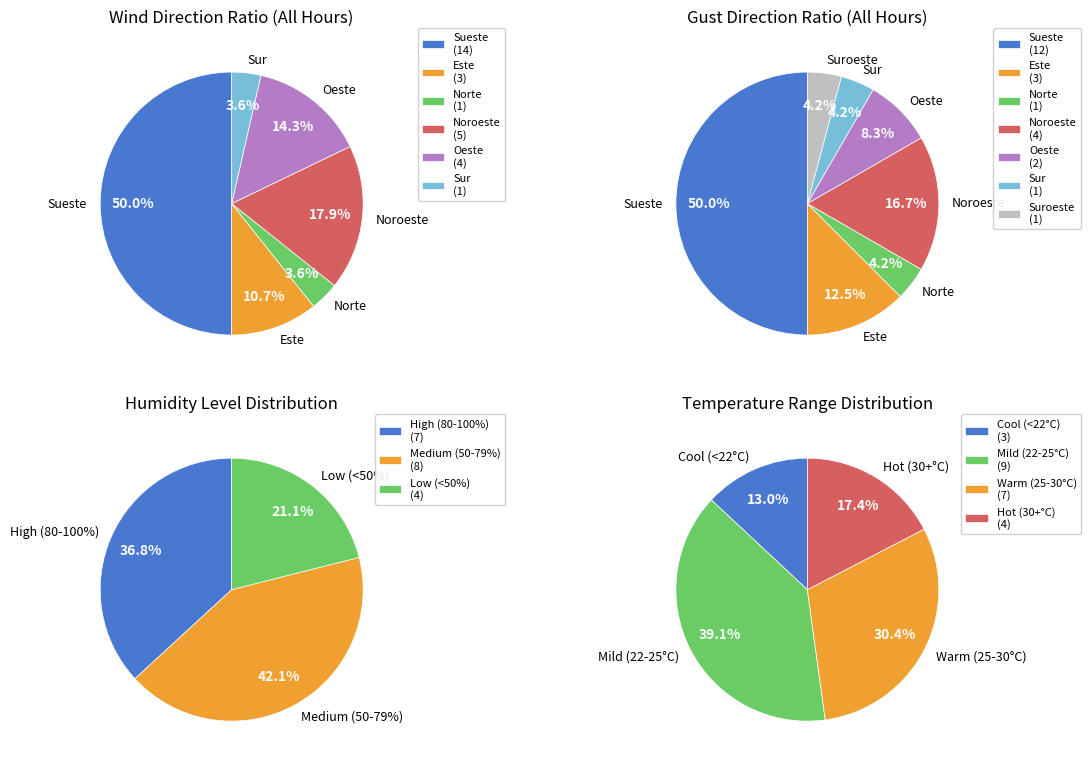

Is there a majority slice in this chart?

No